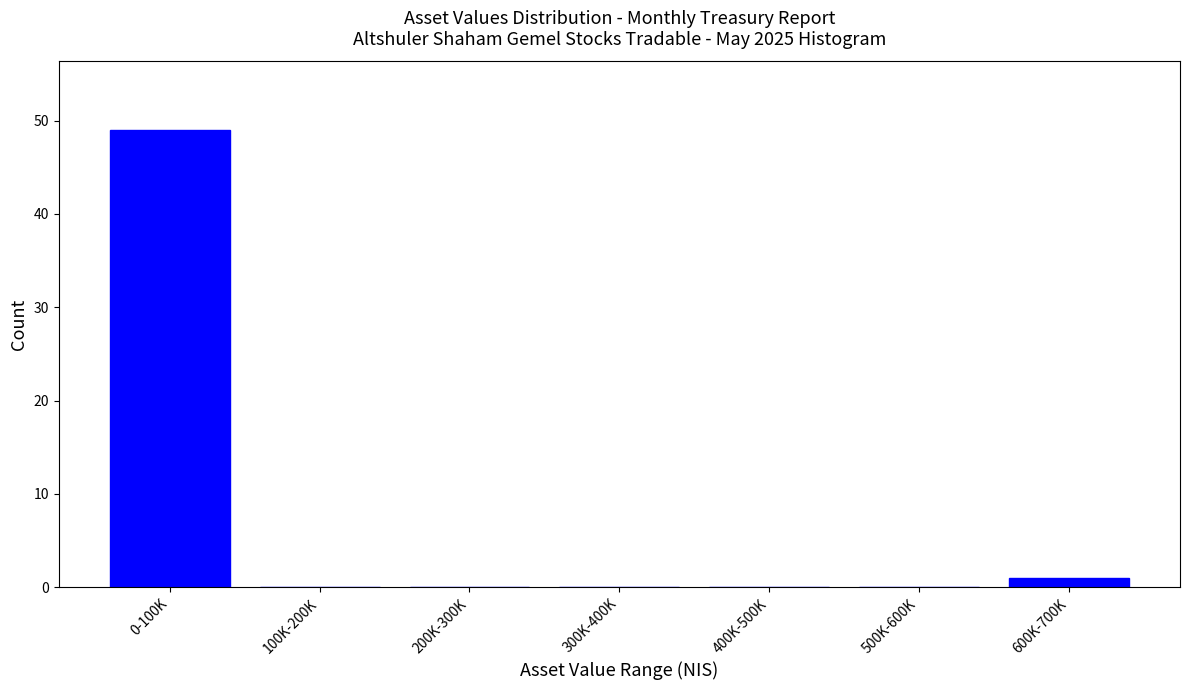

True or false: the data shows 0 at 400K-500K.

True